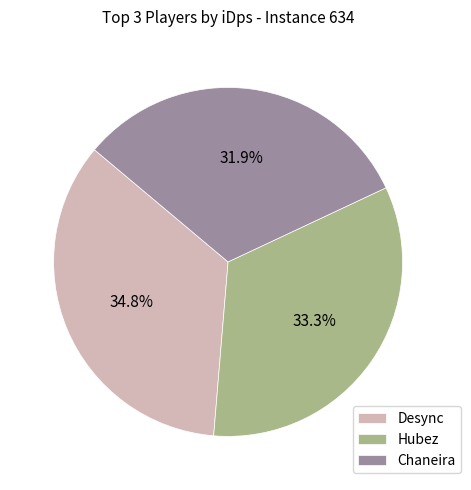

Between Desync and Hubez, which is larger?

Desync